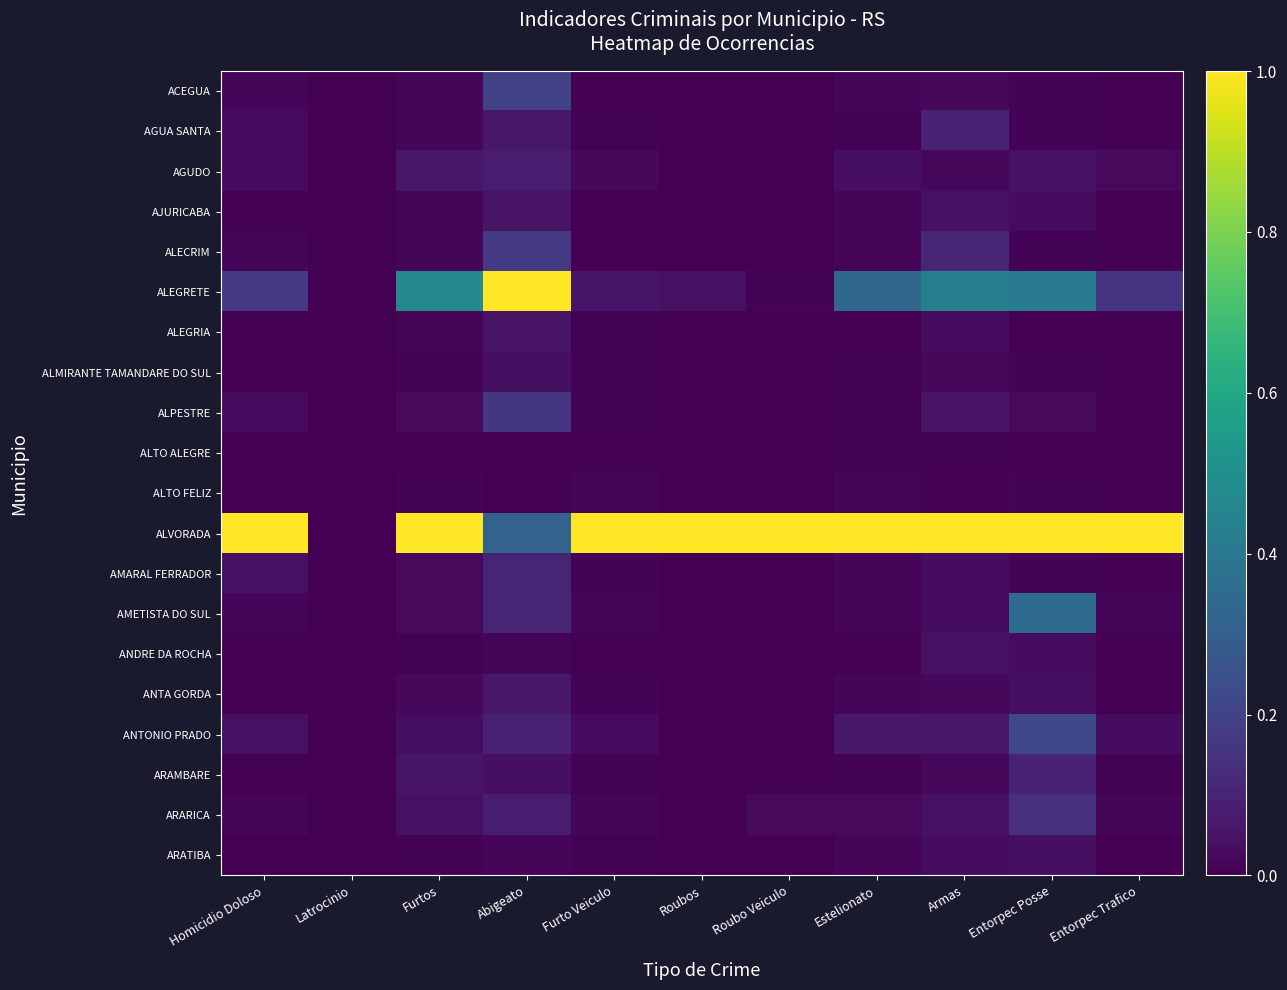

At which category is the sum across all series the highest?

Abigeato